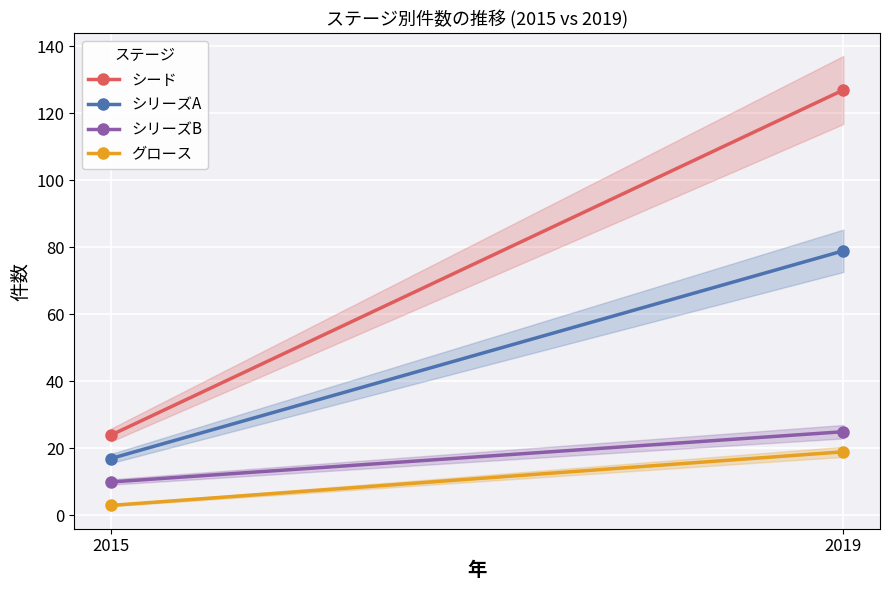

Which series changed the most between 2015 and 2019?

シード